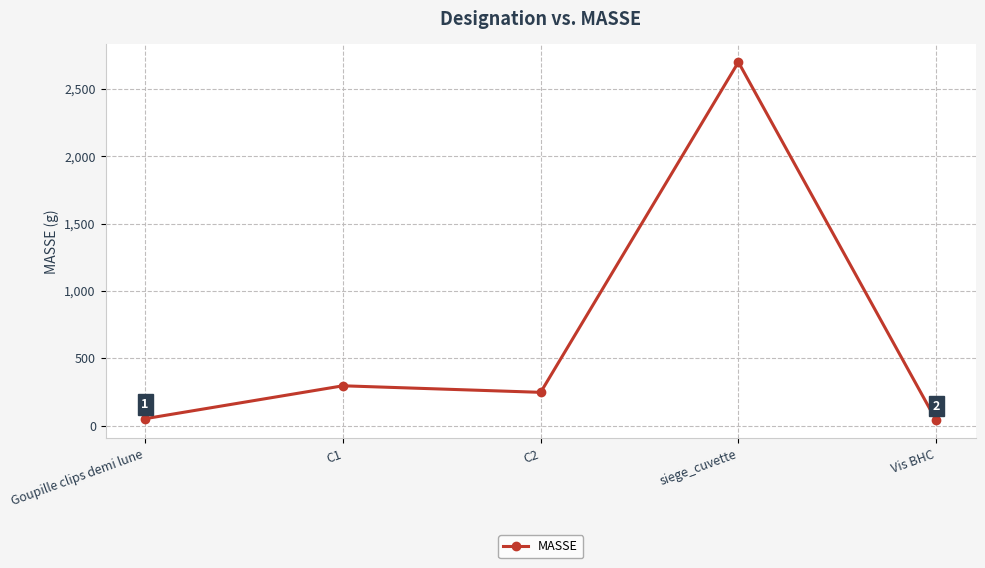

What is the label of the 5th point from the left?

Vis BHC